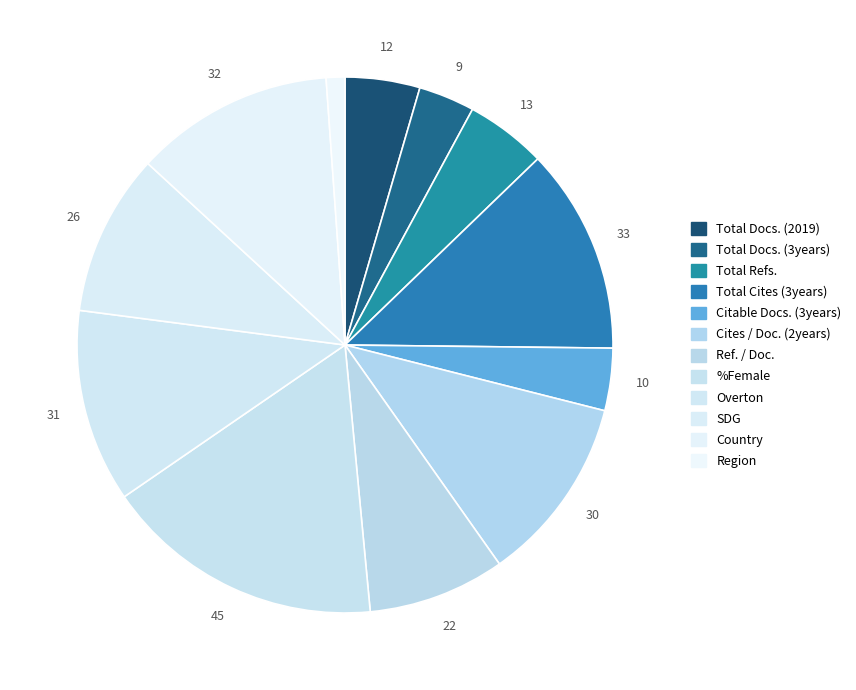

How many segments does this pie chart have?

12